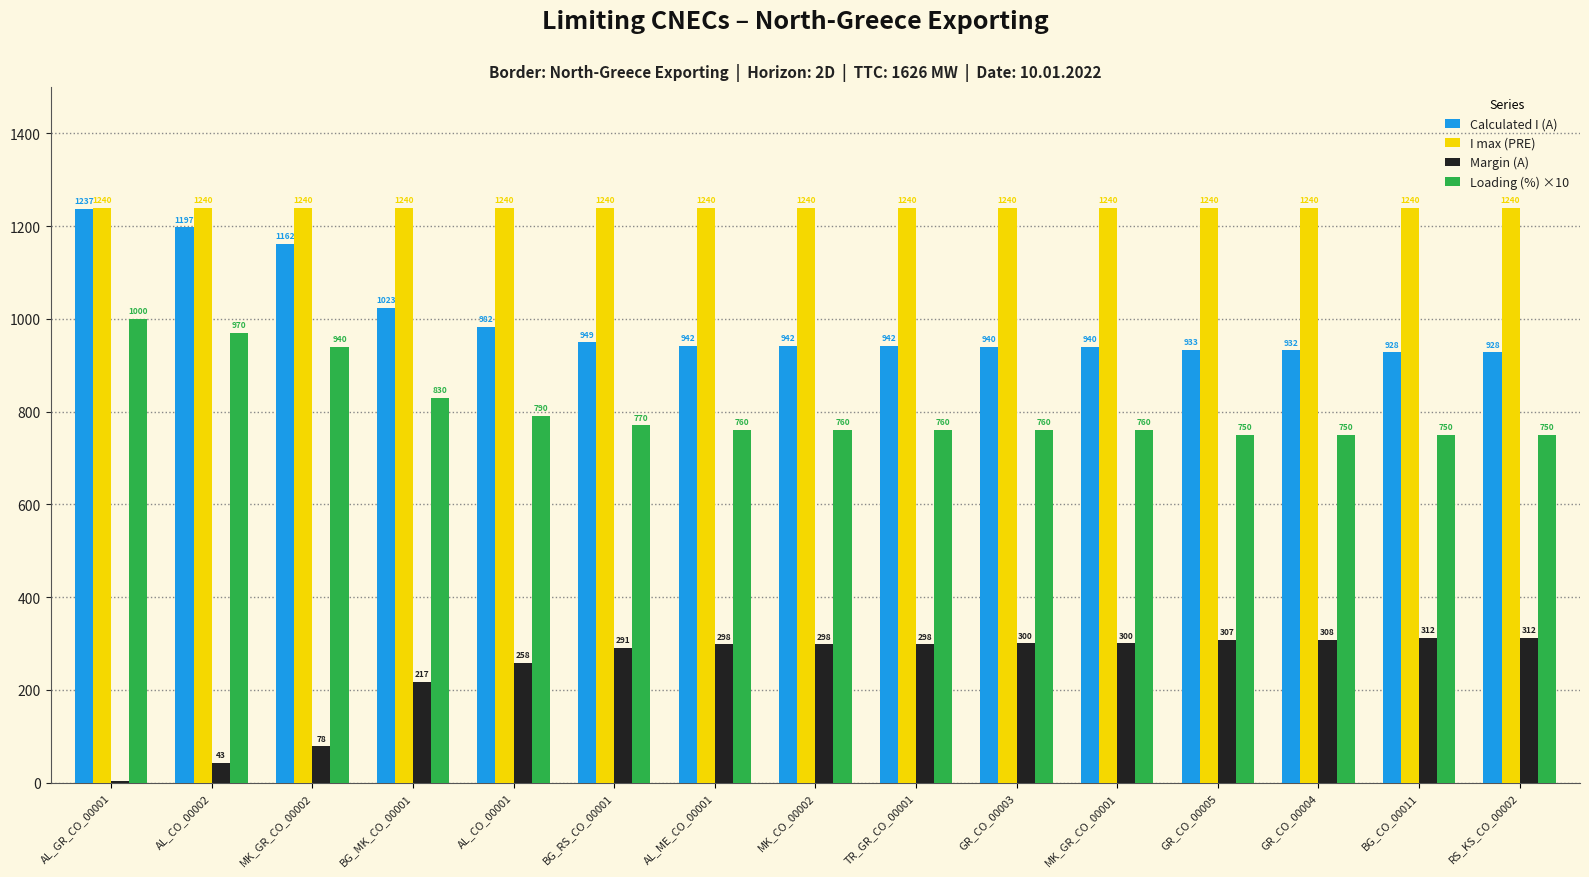

At which label is Loading (%) ×10 closest to 875?

BG_MK_CO_00001